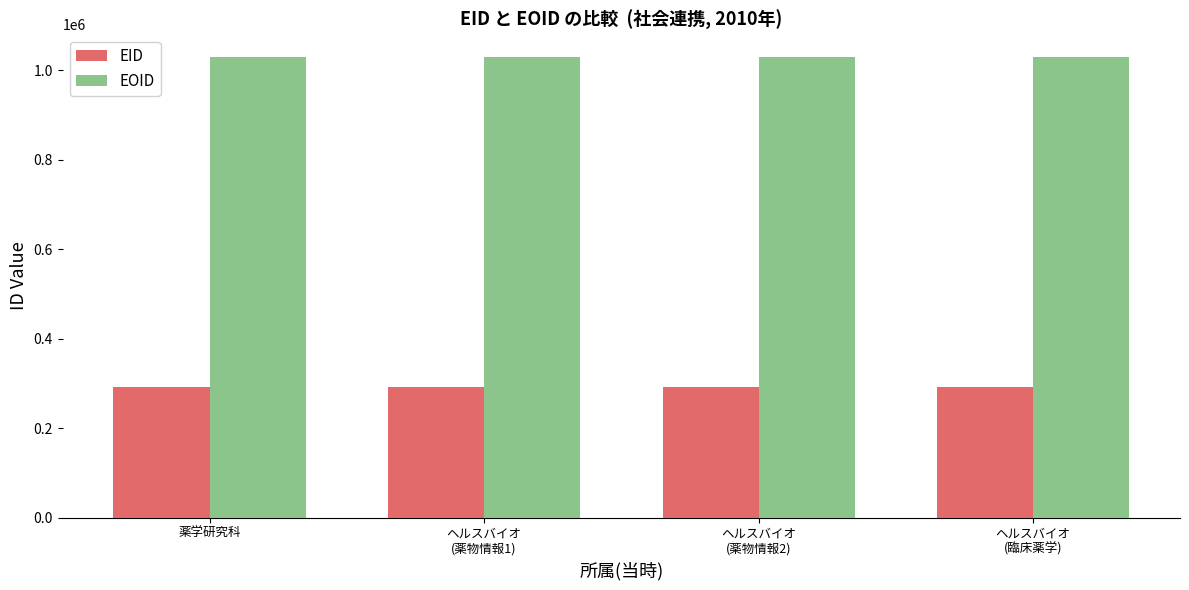

What is the sum of all EOID values?

4116358